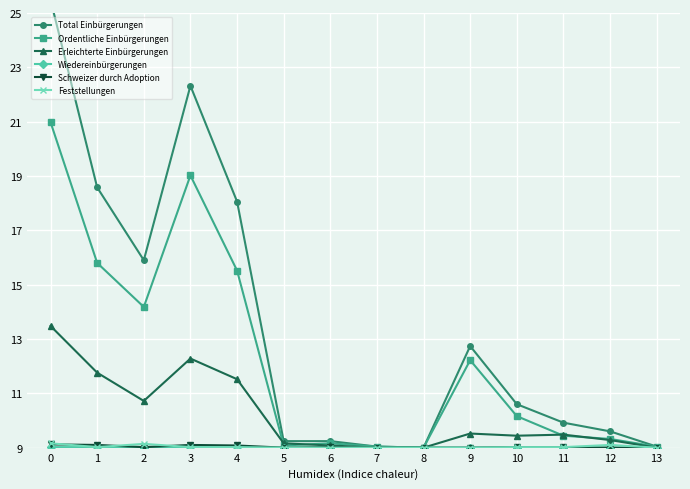

What is the approximate value of Feststellungen at 11?

9.0